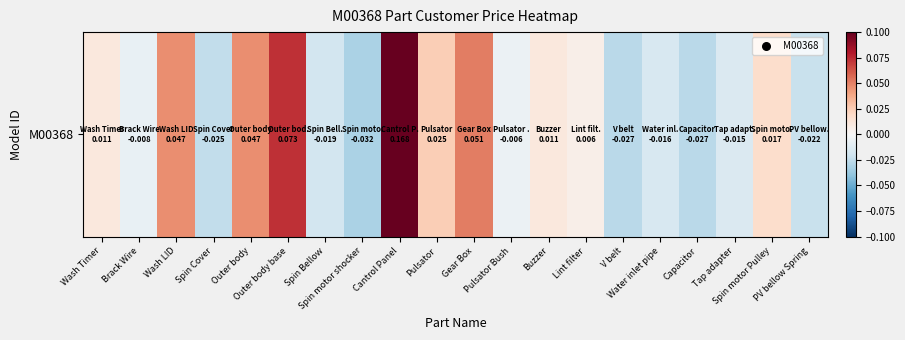

At which category does the chart reach its minimum across all series?

Spin motor shocker